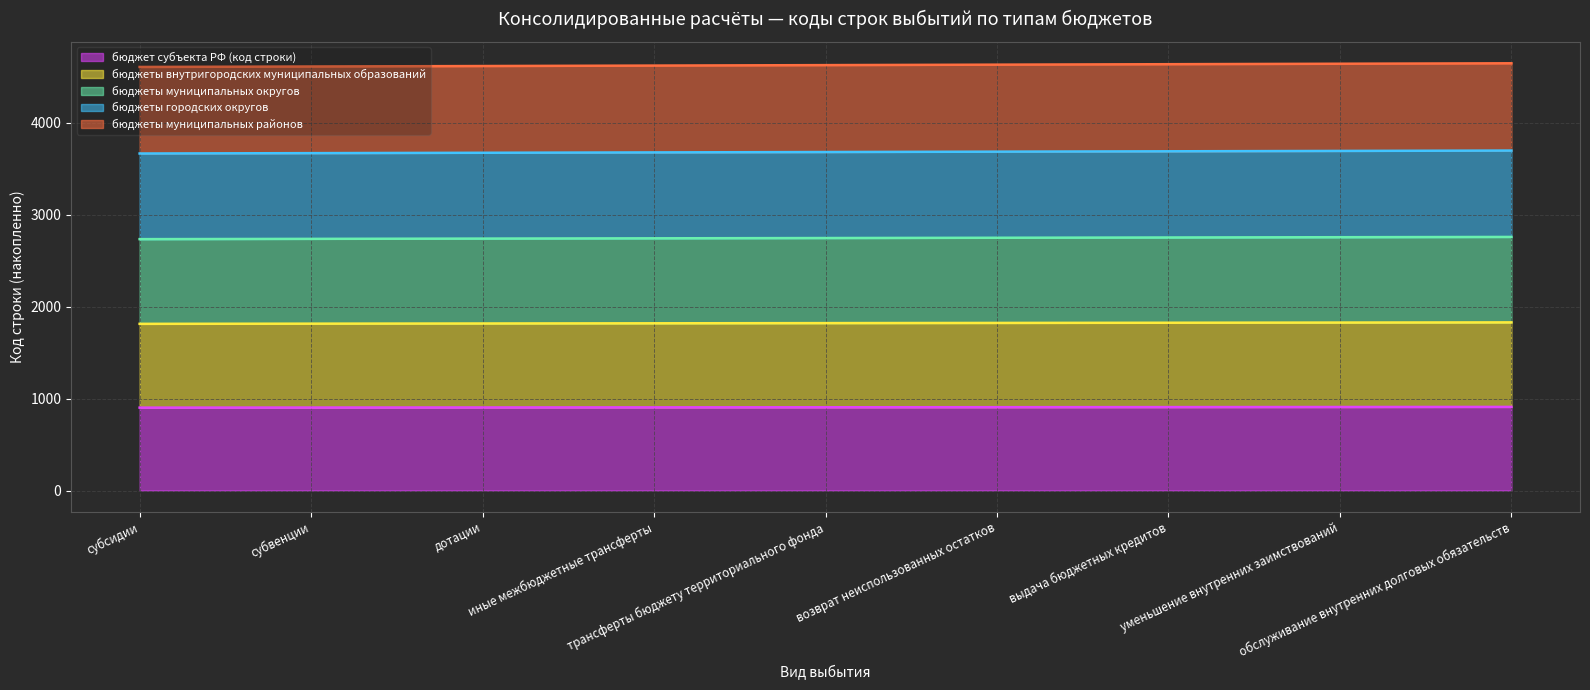

The value of бюджет субъекта РФ (код строки) at субсидии is 1437. True or false?

False